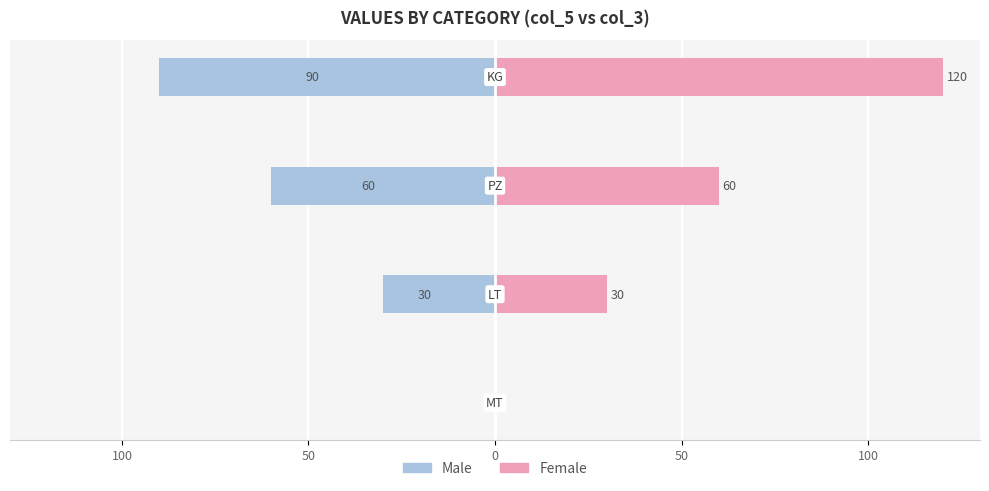

How many bars are there in total?

8